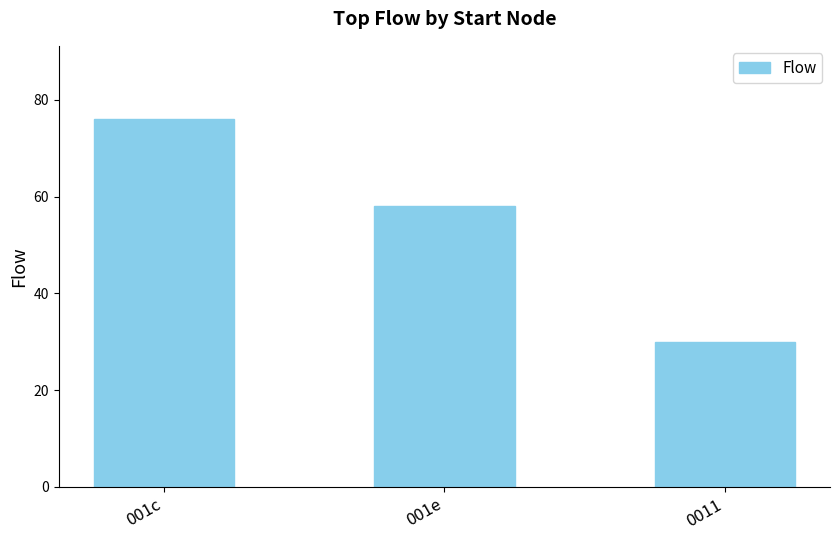

Reading left to right, extract all data points from this chart.

001c=76	001e=58	0011=30